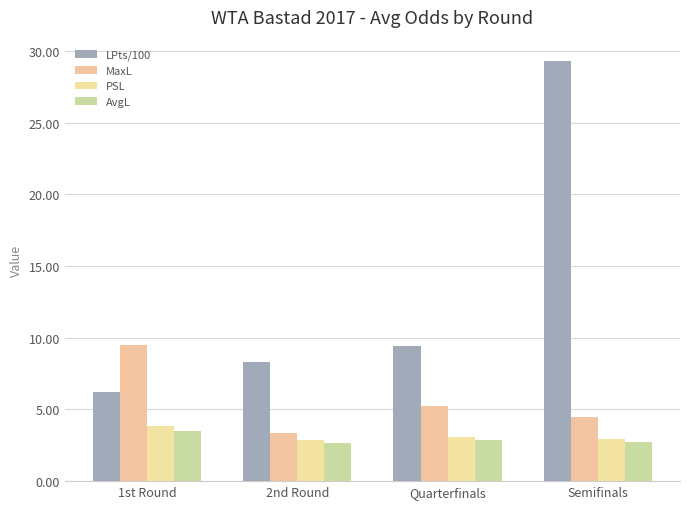

At which category is the sum across all series the highest?

Semifinals